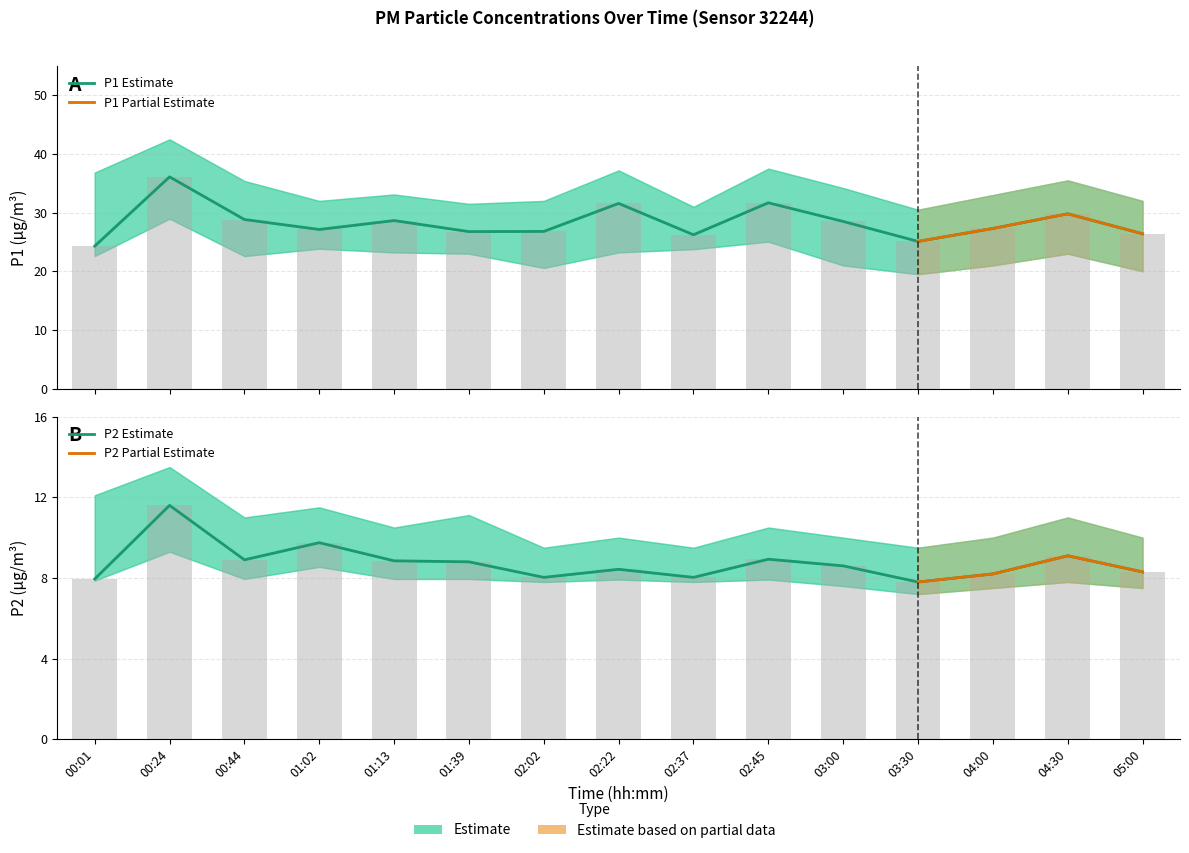

True or false: P1 has a value of 14.9 at 05:00.

False